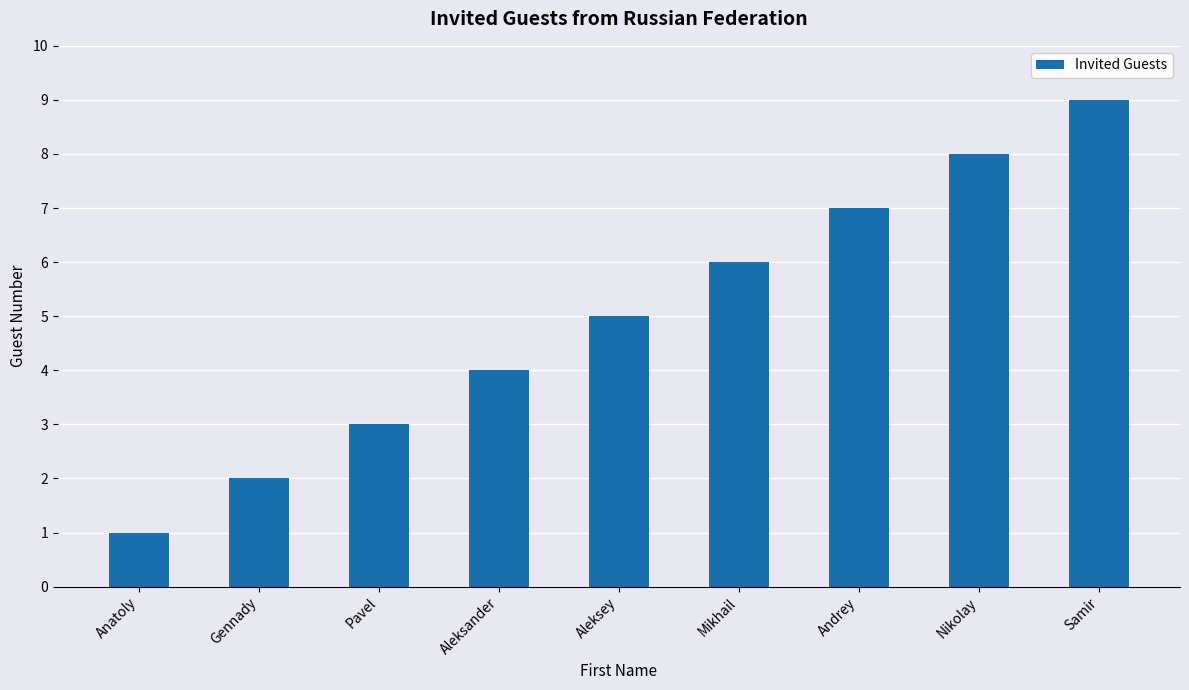

Which label corresponds to the largest value in the chart?

Samir